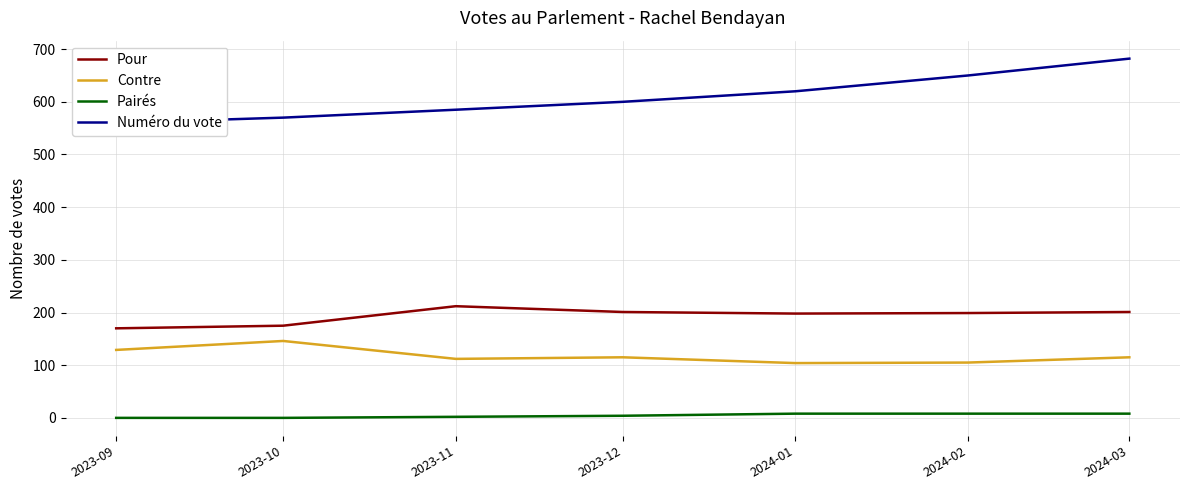

Where is Numéro du vote nearest to the value 621?

2024-01